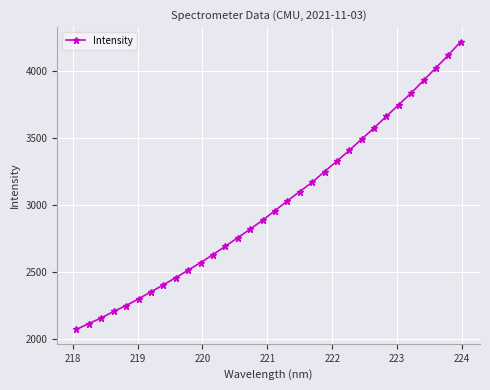

What is the value of the 28th point from the left?

3836.7